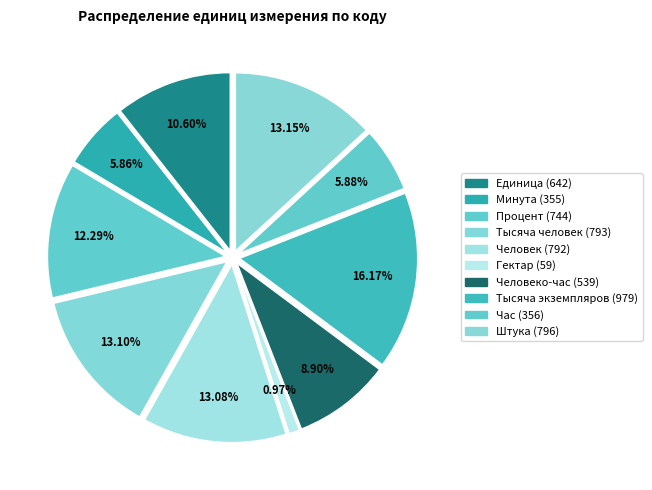

Does Процент (744) represent more than half of the total?

No